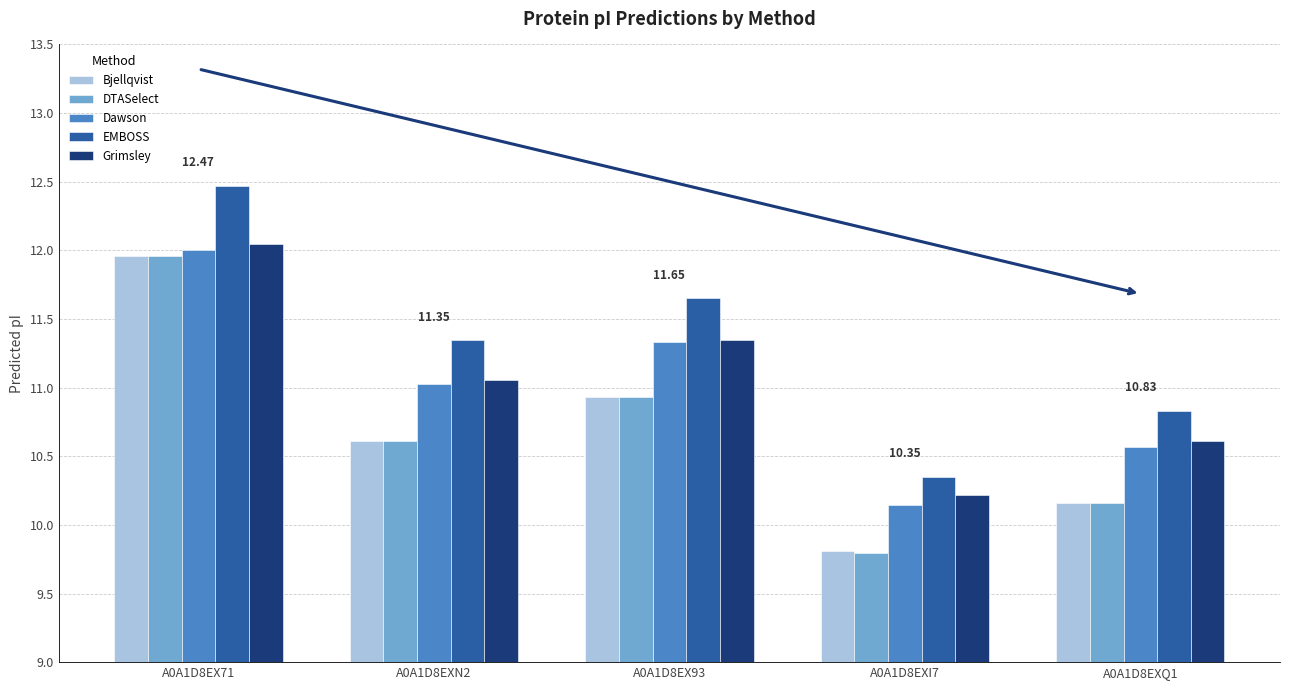

How many bars are there in total?

25